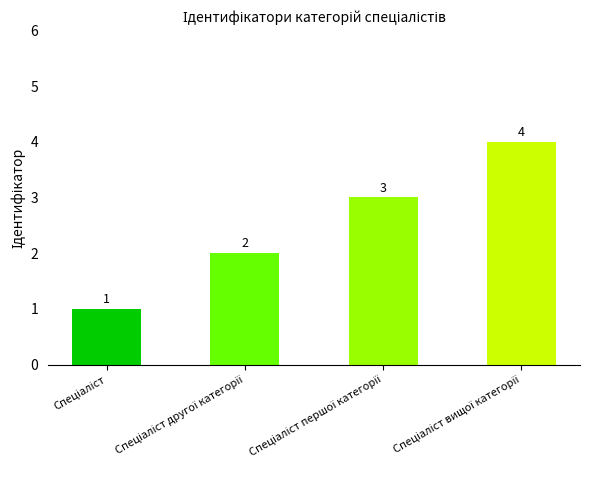

How many values are below 3?

2